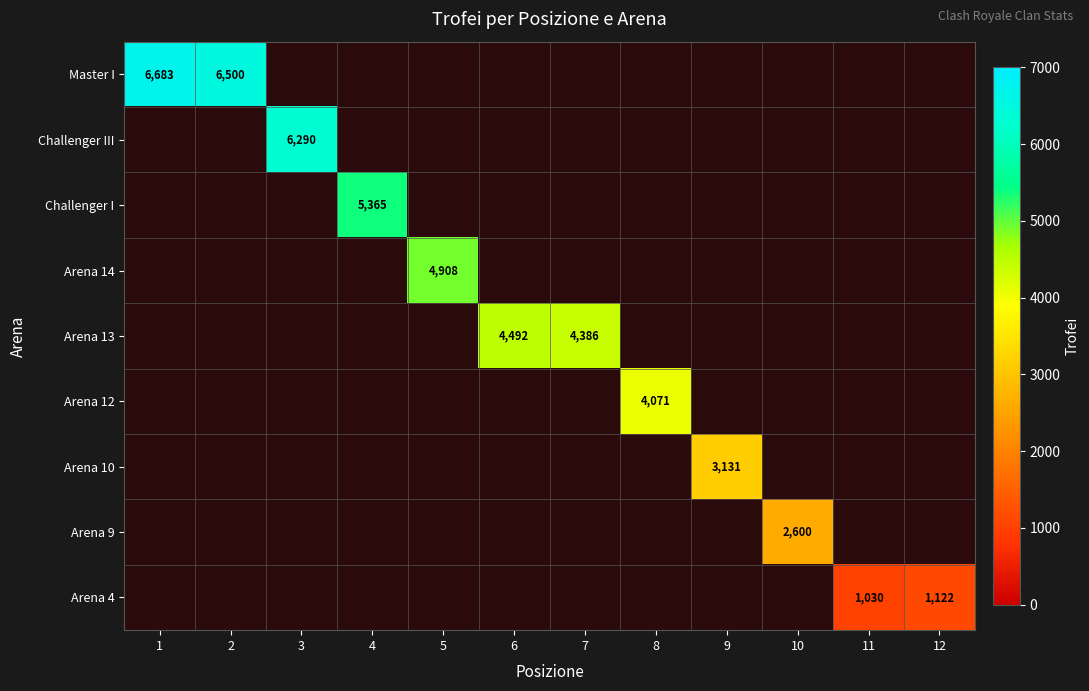

At which category does the chart reach its peak across all series?

1